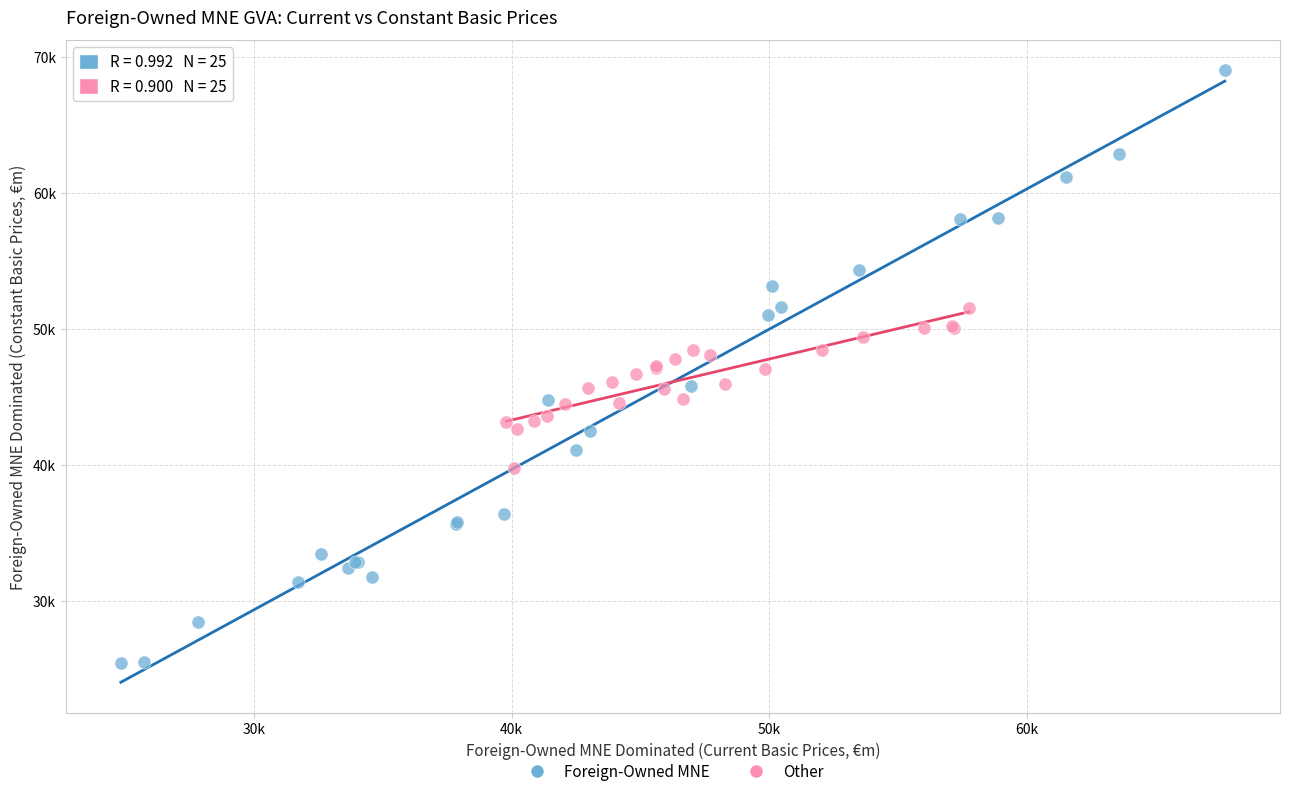

Which series has the largest Y range (max minus min)?

Foreign-Owned MNE